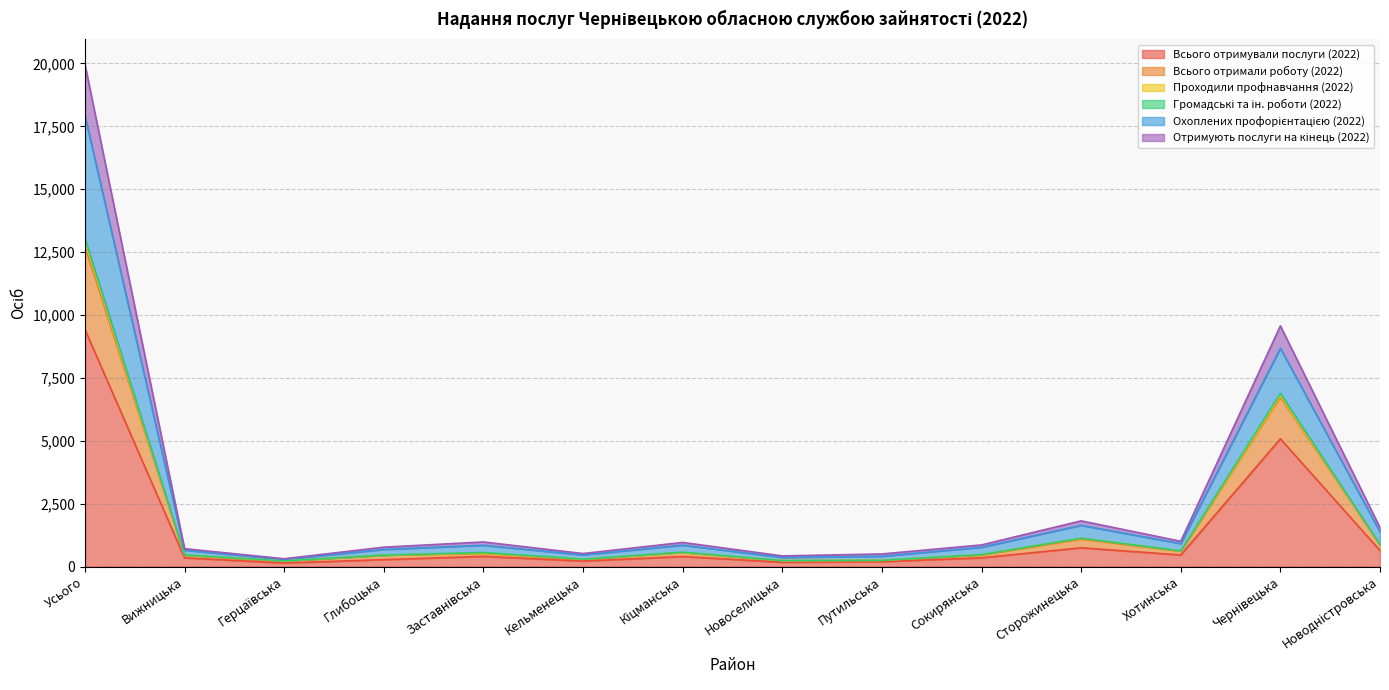

True or false: Громадські та ін. роботи (2022) has a value of 152 at Путильська.

False